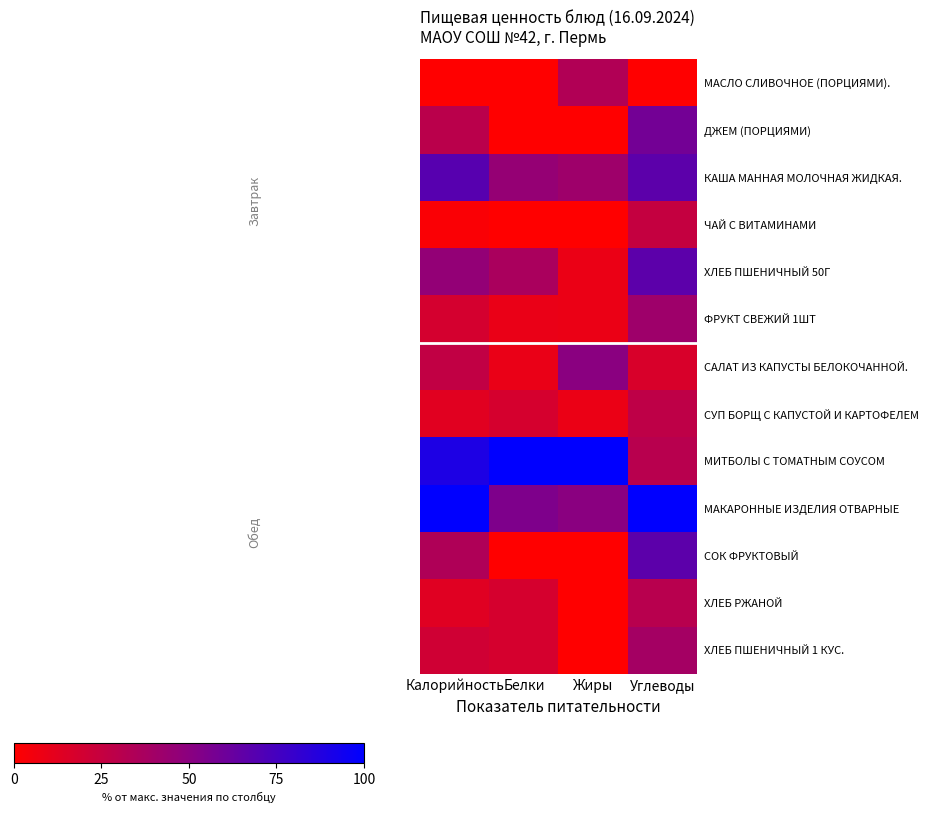

Reading left to right, what are all the values shown in this chart?

МАСЛО СЛИВОЧНОЕ (ПОРЦИЯМИ).: Калорийность=0.0	Белки=0.0	Жиры=33.3	Углеводы=0.0
ДЖЕМ (ПОРЦИЯМИ): Калорийность=29.3	Белки=0.0	Жиры=0.0	Углеводы=58.3
КАША МАННАЯ МОЛОЧНАЯ ЖИДКАЯ.: Калорийность=68.5	Белки=45.5	Жиры=41.7	Углеводы=66.7
ЧАЙ С ВИТАМИНАМИ: Калорийность=2.2	Белки=0.0	Жиры=0.0	Углеводы=25.0
ХЛЕБ ПШЕНИЧНЫЙ 50Г: Калорийность=46.2	Белки=36.4	Жиры=8.3	Углеводы=66.7
ФРУКТ СВЕЖИЙ 1ШТ: Калорийность=18.5	Белки=9.1	Жиры=8.3	Углеводы=41.7
САЛАТ ИЗ КАПУСТЫ БЕЛОКОЧАННОЙ.: Калорийность=26.6	Белки=9.1	Жиры=50.0	Углеводы=16.7
СУП БОРЩ С КАПУСТОЙ И КАРТОФЕЛЕМ: Калорийность=12.5	Белки=18.2	Жиры=8.3	Углеводы=27.8
МИТБОЛЫ С ТОМАТНЫМ СОУСОМ: Калорийность=89.1	Белки=100.0	Жиры=100.0	Углеводы=30.6
МАКАРОННЫЕ ИЗДЕЛИЯ ОТВАРНЫЕ: Калорийность=100.0	Белки=54.5	Жиры=50.0	Углеводы=100.0
СОК ФРУКТОВЫЙ: Калорийность=34.2	Белки=0.0	Жиры=0.0	Углеводы=66.7
ХЛЕБ РЖАНОЙ: Калорийность=13.6	Белки=18.2	Жиры=0.0	Углеводы=30.6
ХЛЕБ ПШЕНИЧНЫЙ 1 КУС.: Калорийность=20.7	Белки=18.2	Жиры=0.0	Углеводы=38.9